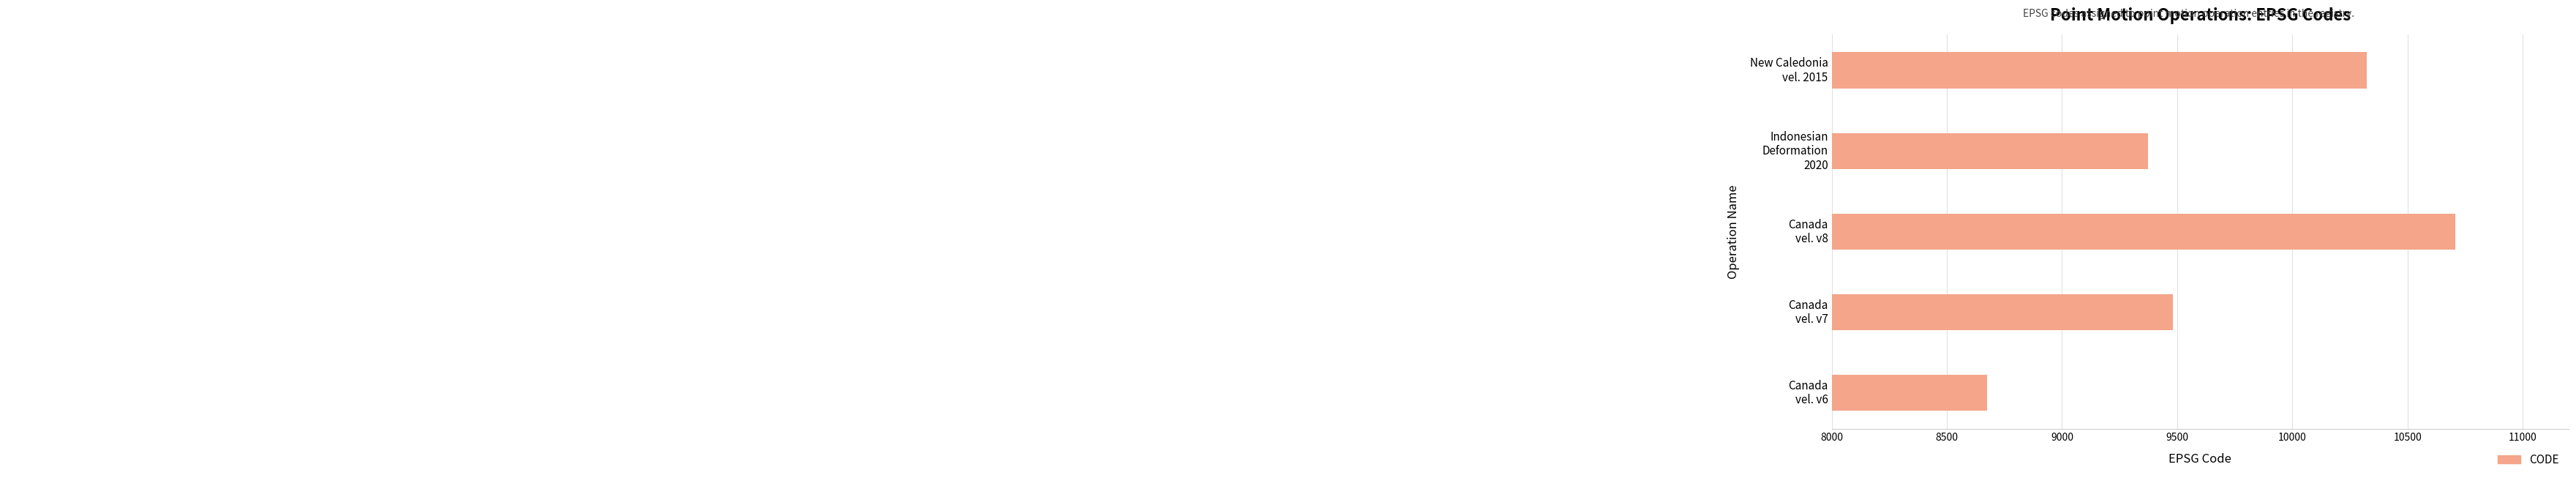

Reading top to bottom, list all the values displayed in this chart.

10323	9375	10707	9483	8676